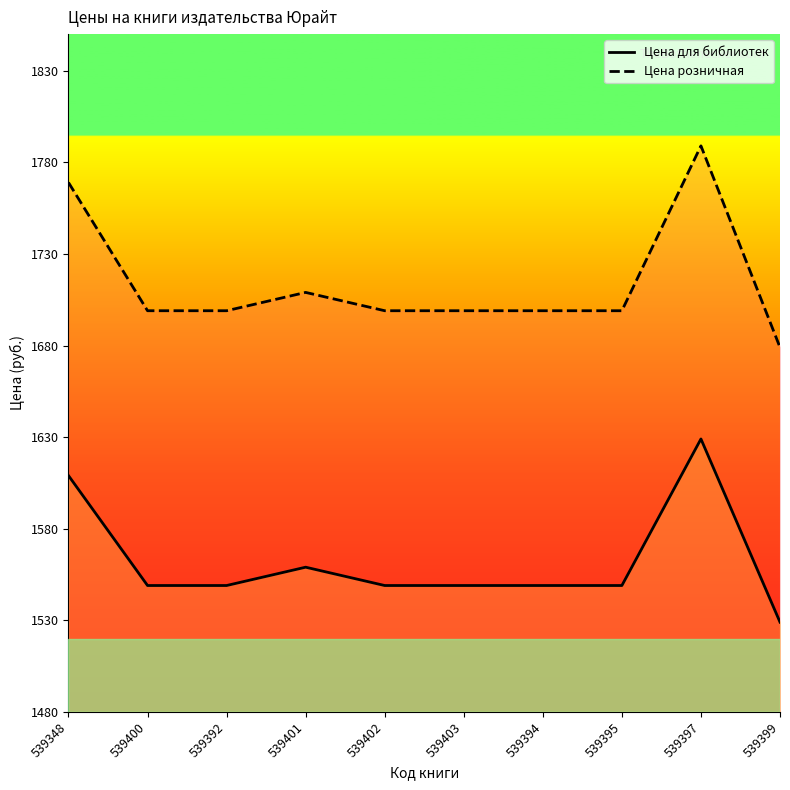

In Цена розничная, how many points are higher than both neighbors (excluding endpoints)?

2